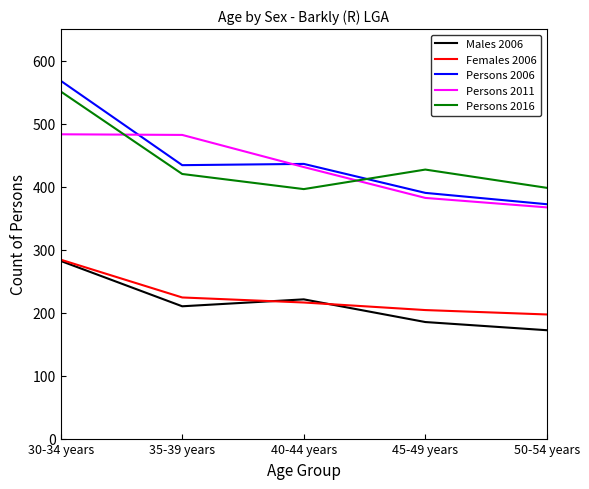

True or false: Females 2006 has more than 2 interior local peaks.

False